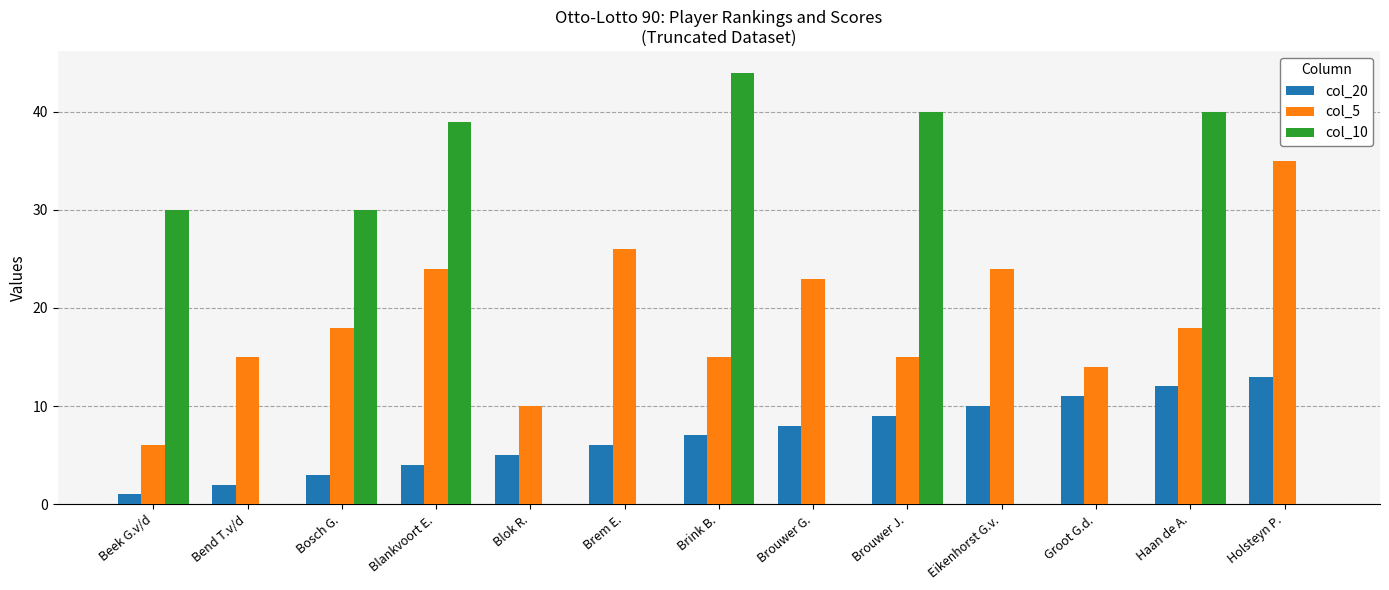

What is the sum of all col_5 values?

243